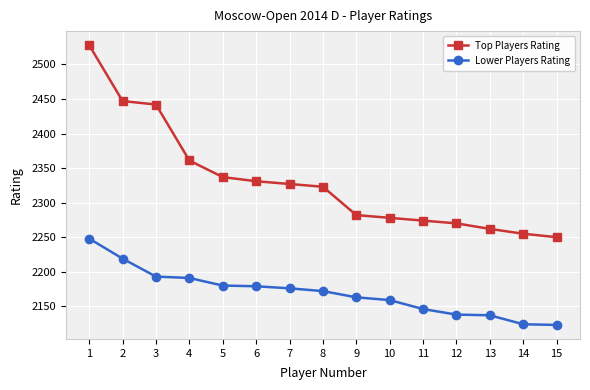

What is the difference between the maximum and minimum values in the Top Players Rating series?

278